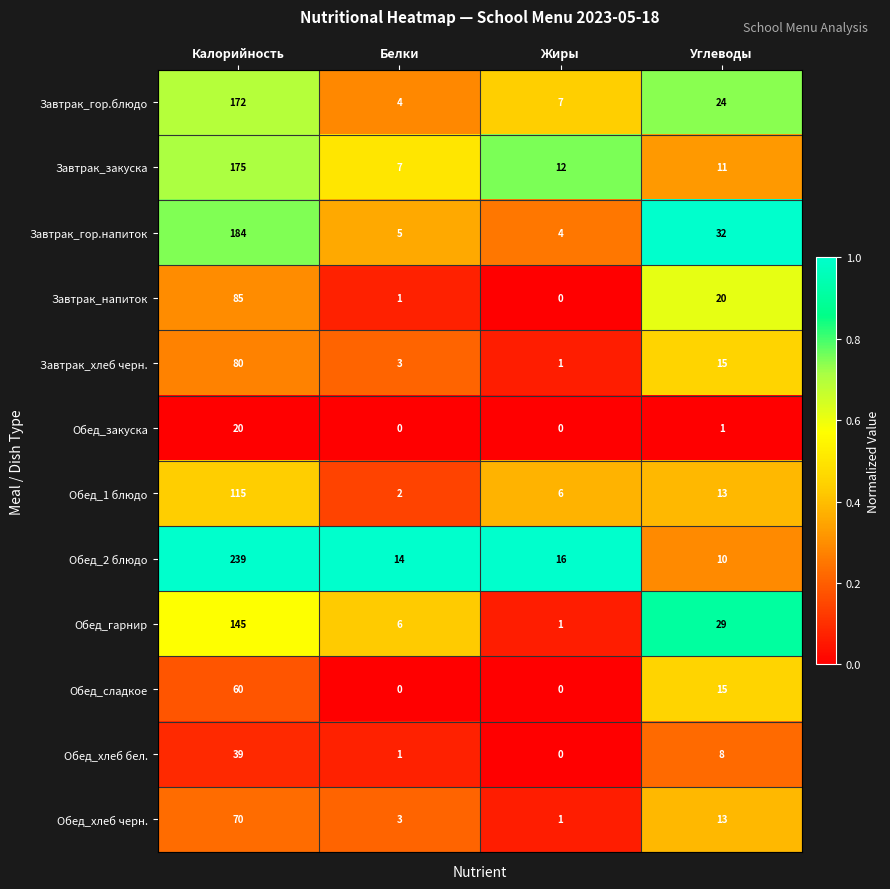

What is the average value of the Завтрак_хлеб черн. series?

25